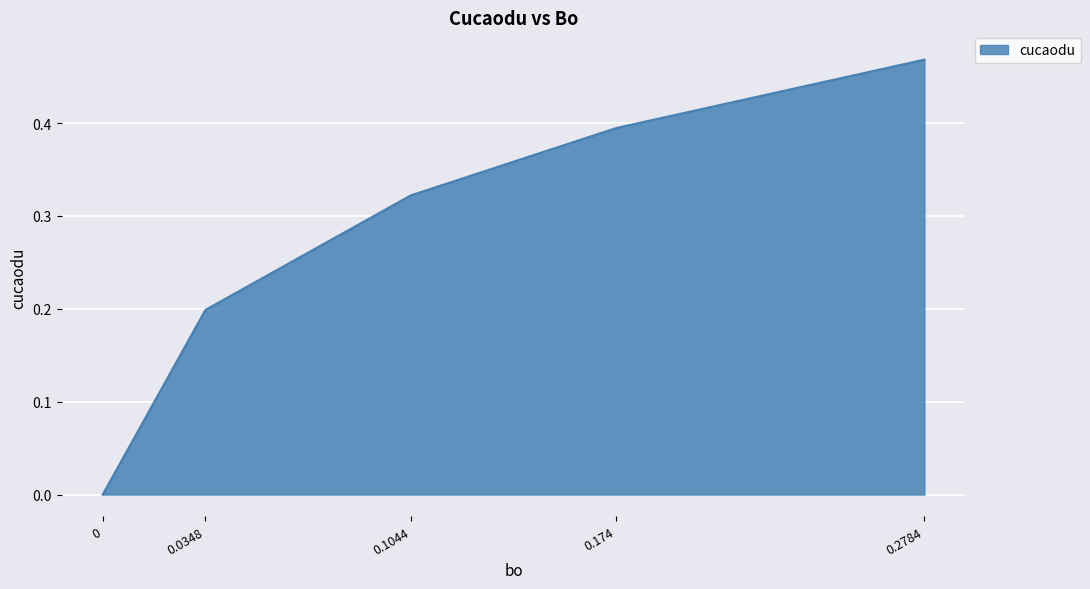

The chart shows a value of 0.0 at 0. True or false?

True